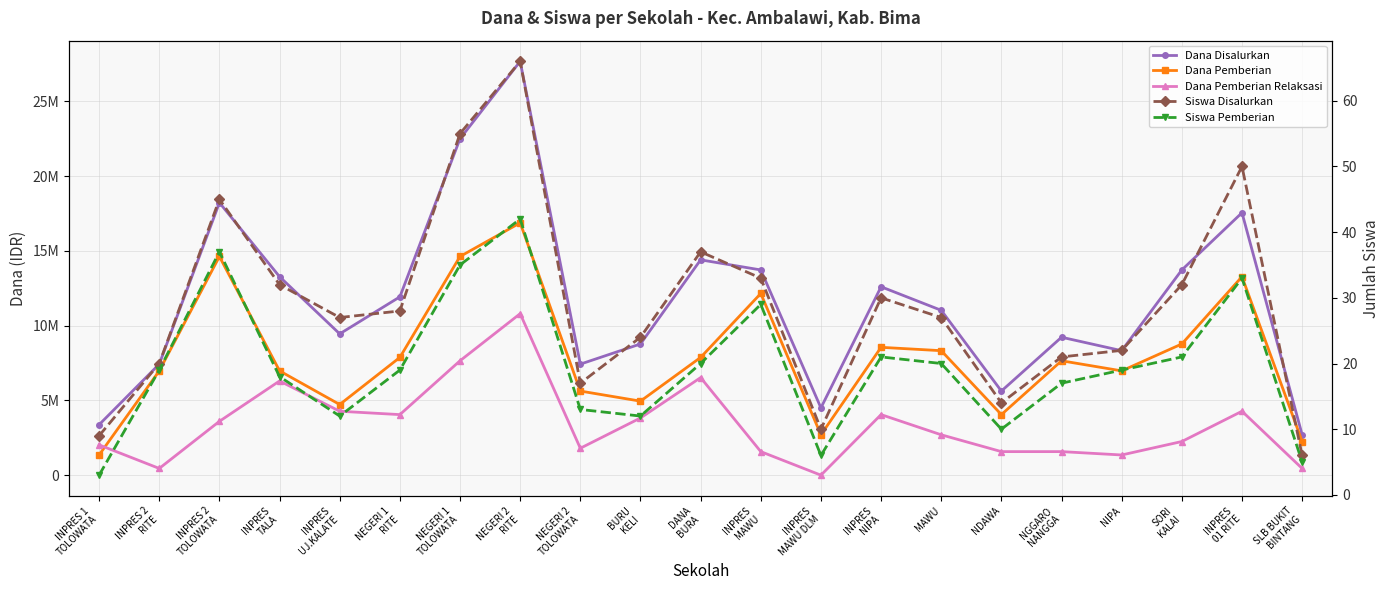

What is the sum of all Dana Pemberian values?

167175000